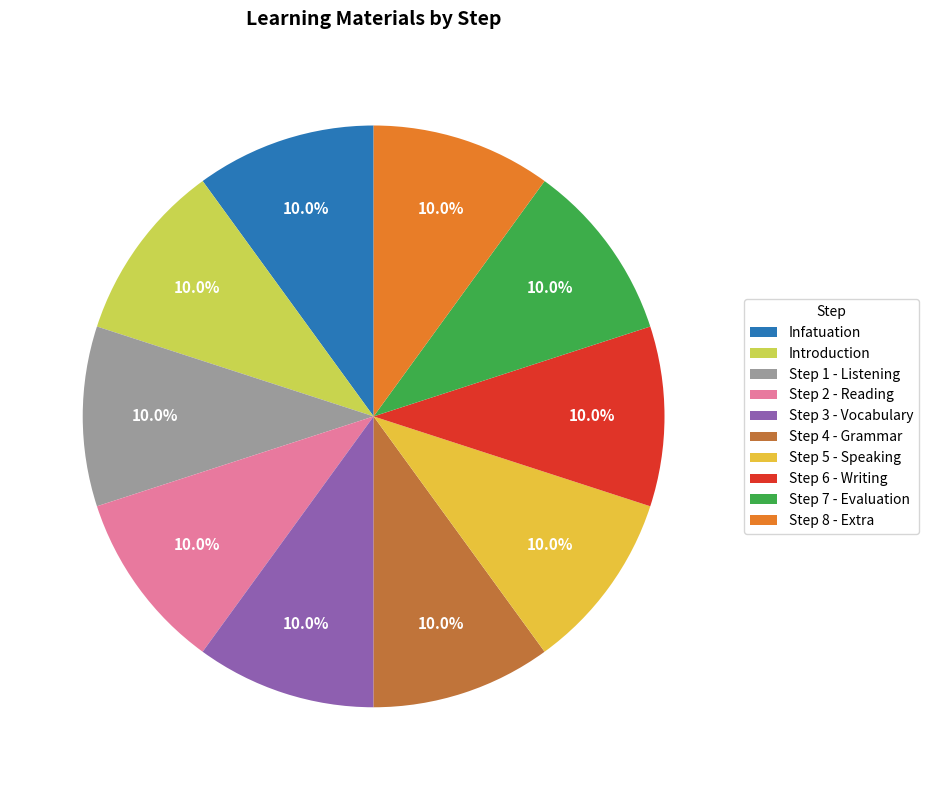

True or false: Step 6 - Writing accounts for 1% of the total.

False